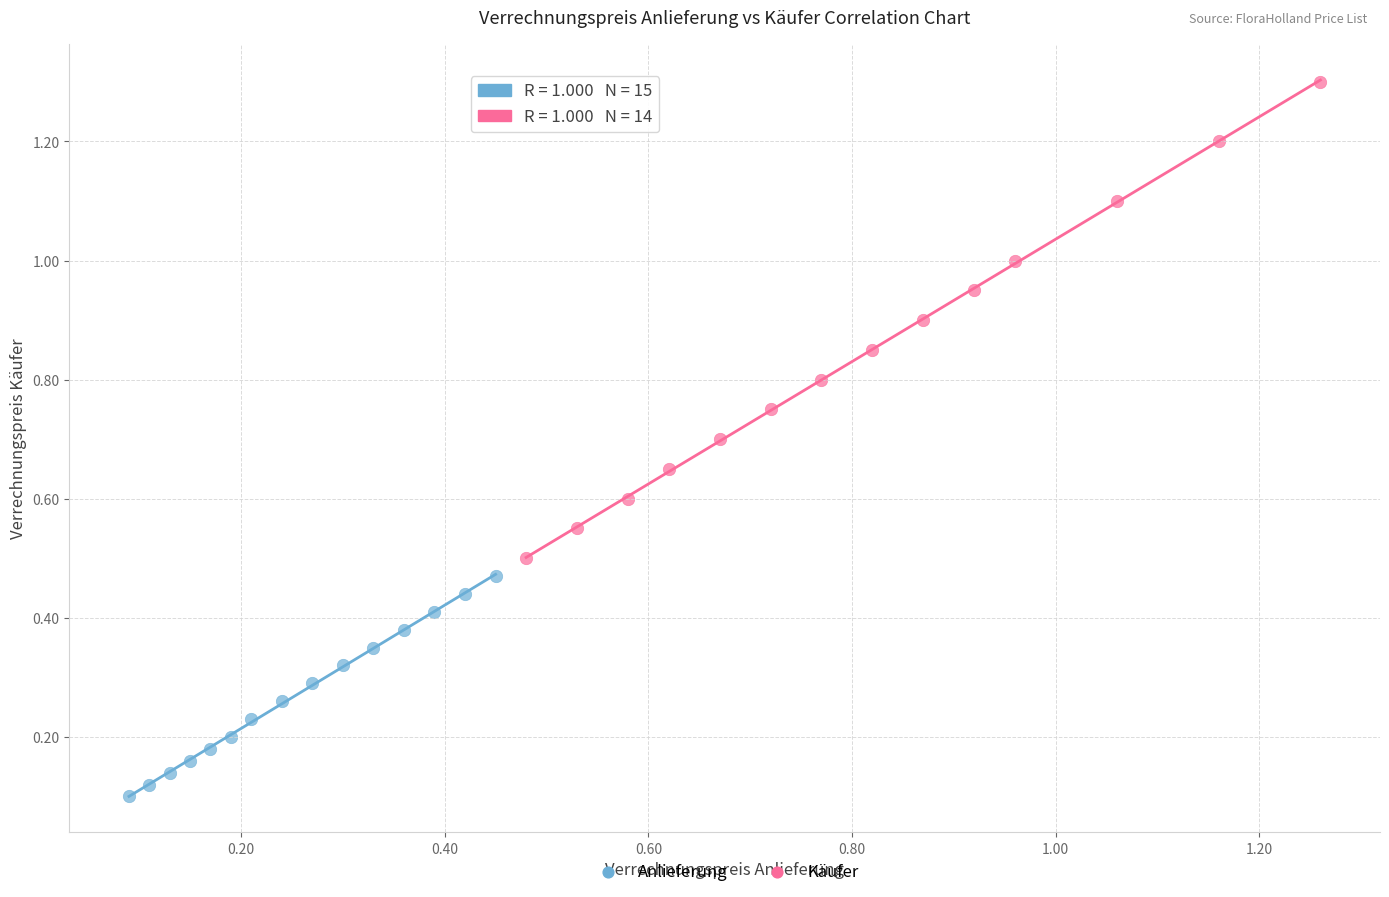

Which series reaches the minimum Y coordinate?

Anlieferung